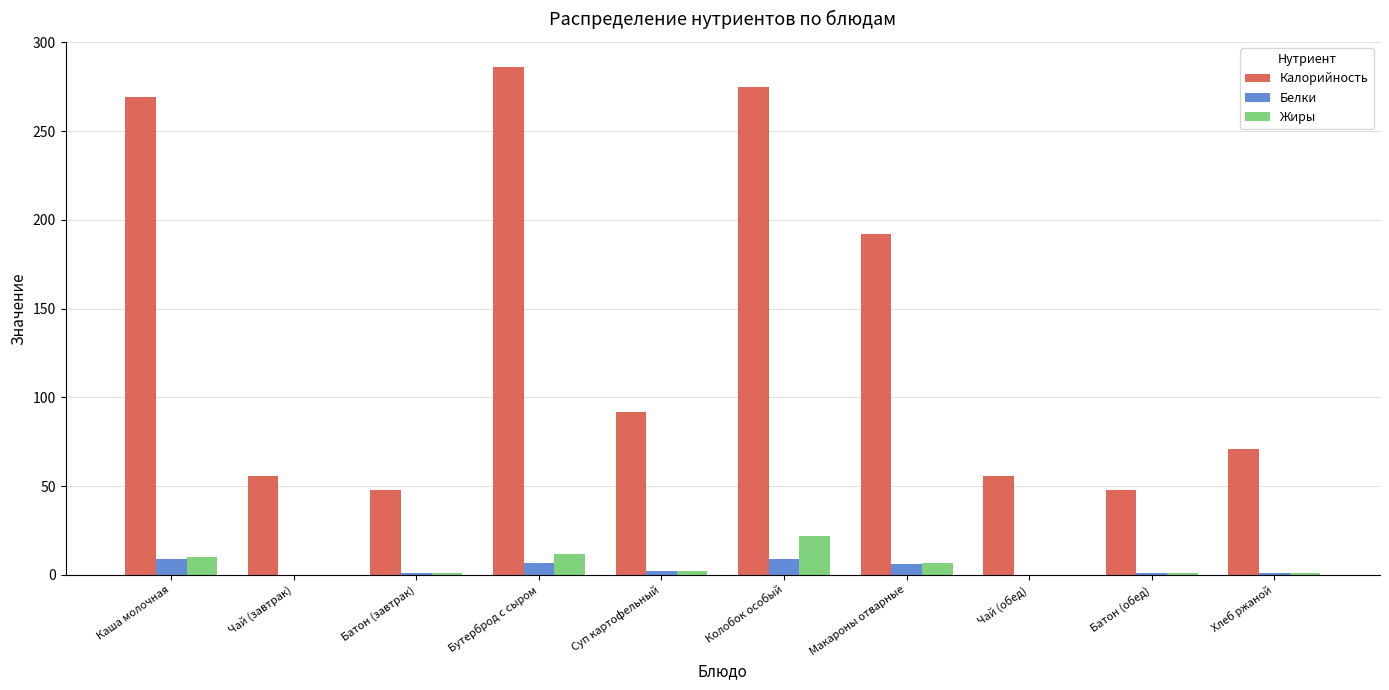

What is the sum of all Жиры values?

56